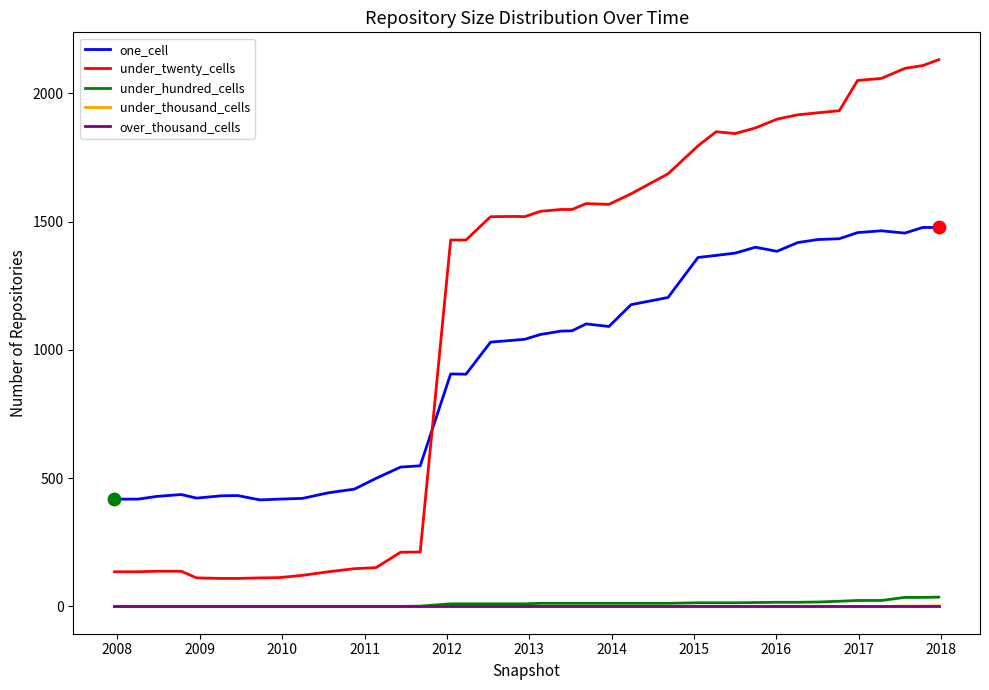

What are all the series names shown in the legend?

one_cell, under_twenty_cells, under_hundred_cells, under_thousand_cells, over_thousand_cells